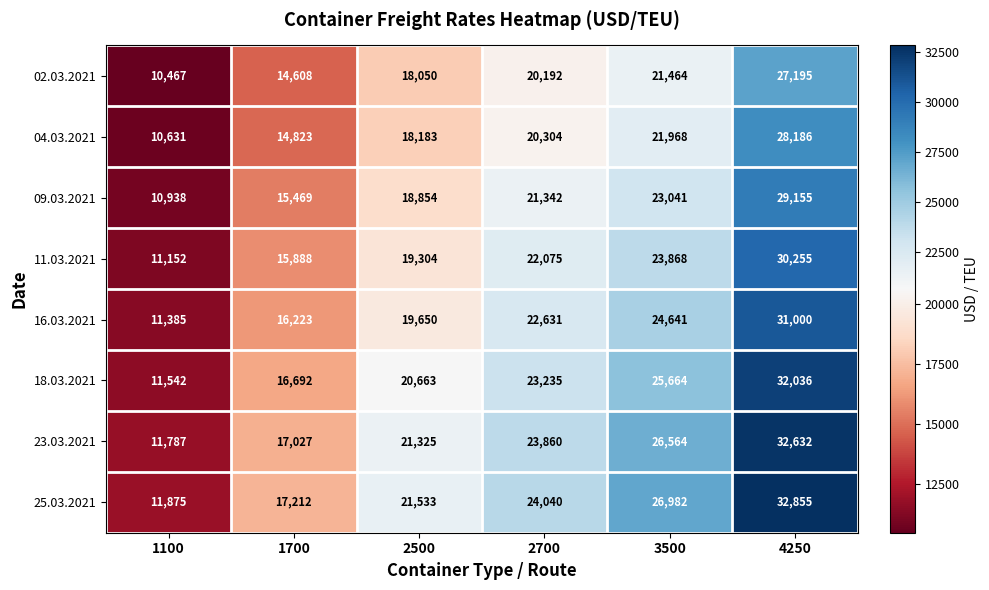

Read the 02.03.2021 value at 2700, to the nearest 50.

20200